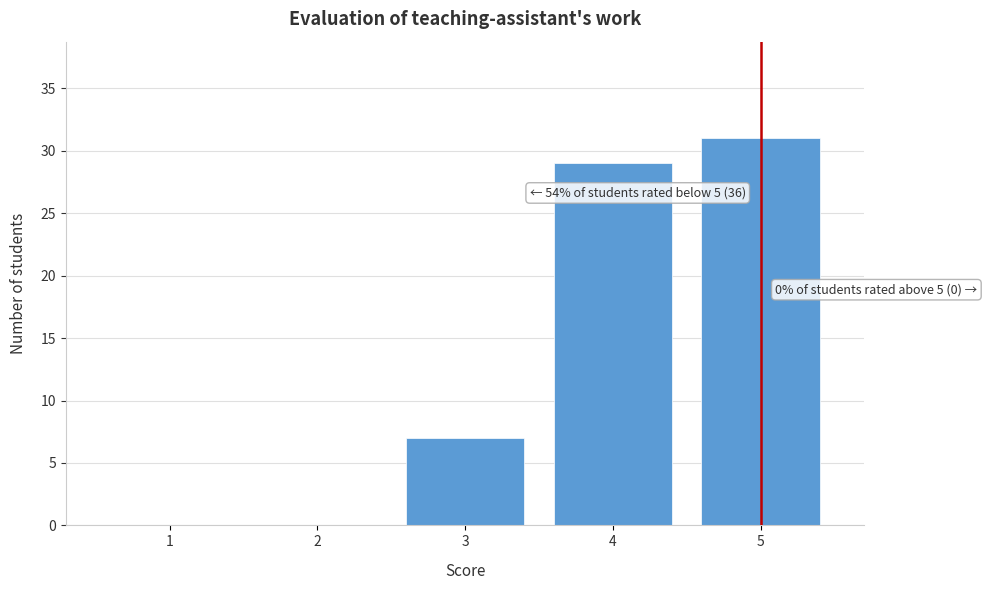

Over which range of the x-axis is the bar tallest?

4.5 to 5.5